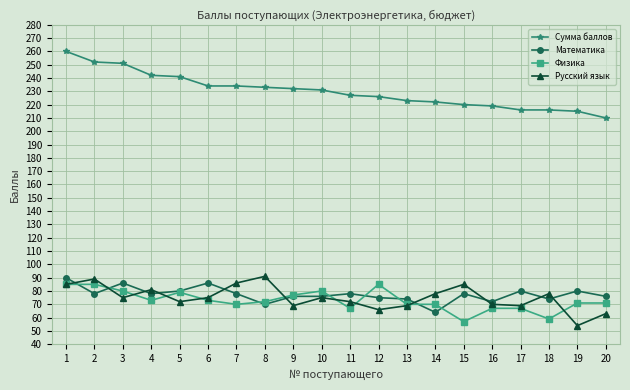

Which series has the largest total across all categories?

Сумма баллов